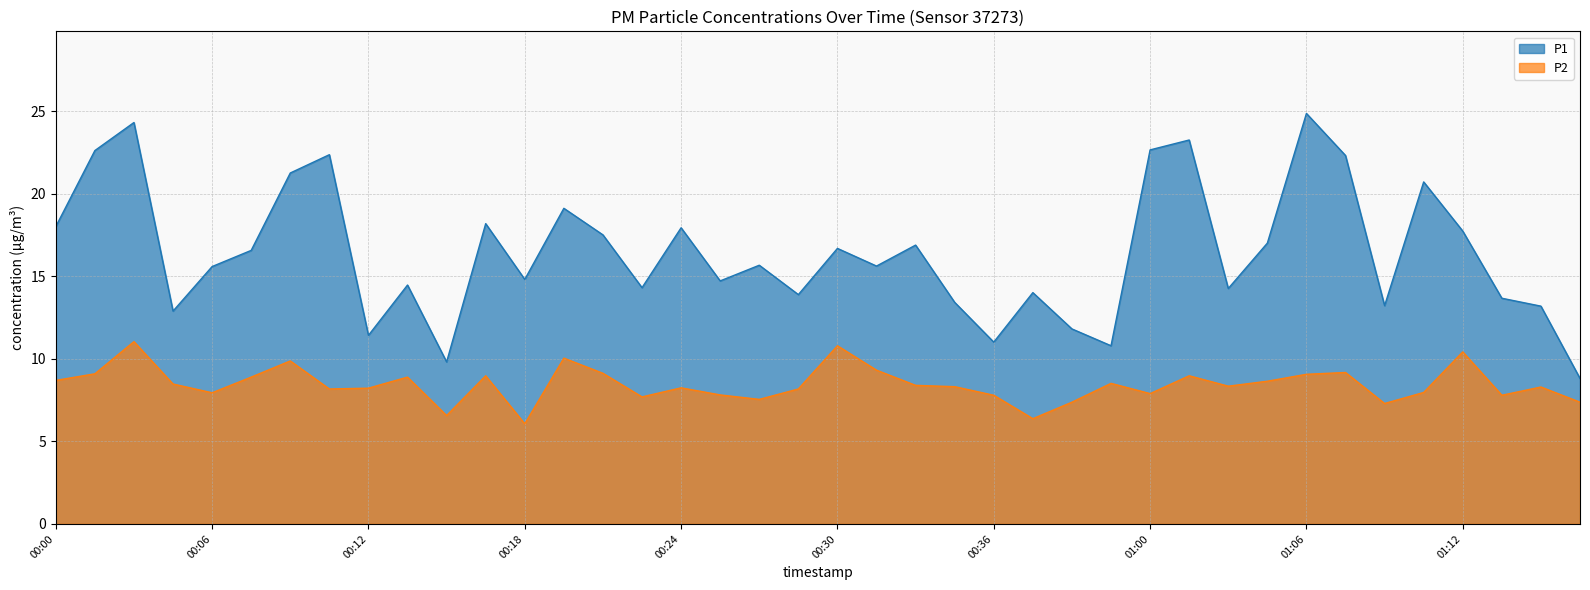

Does the chart display data point markers on the line(s)?

No